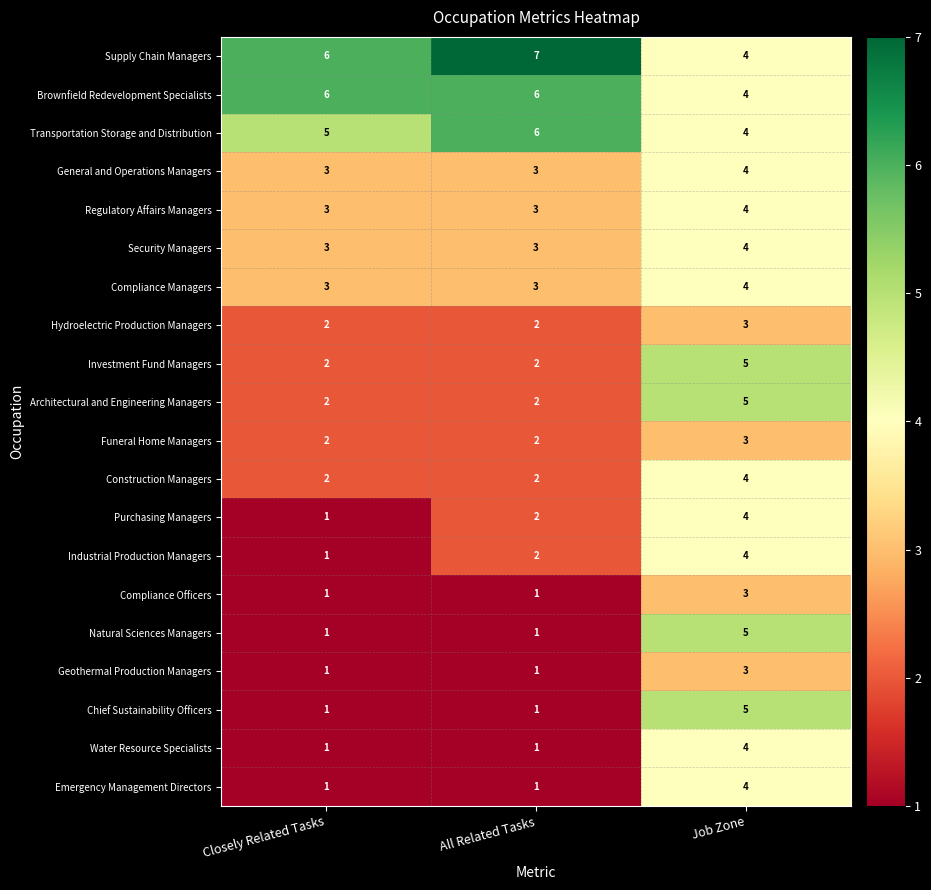

True or false: Natural Sciences Managers has a value of 5 at Job Zone.

True